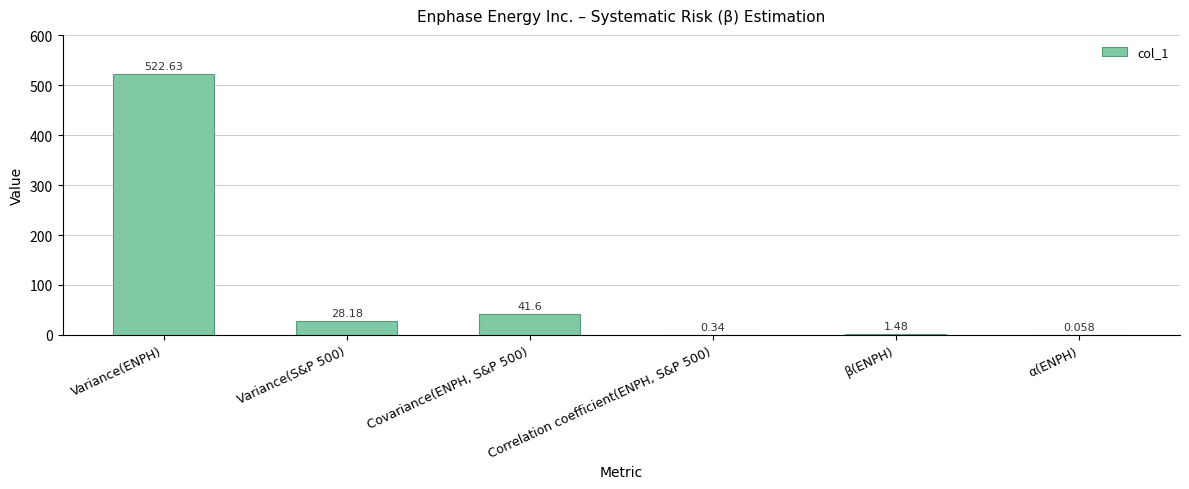

Where does the data first go above 28?

Variance(ENPH)